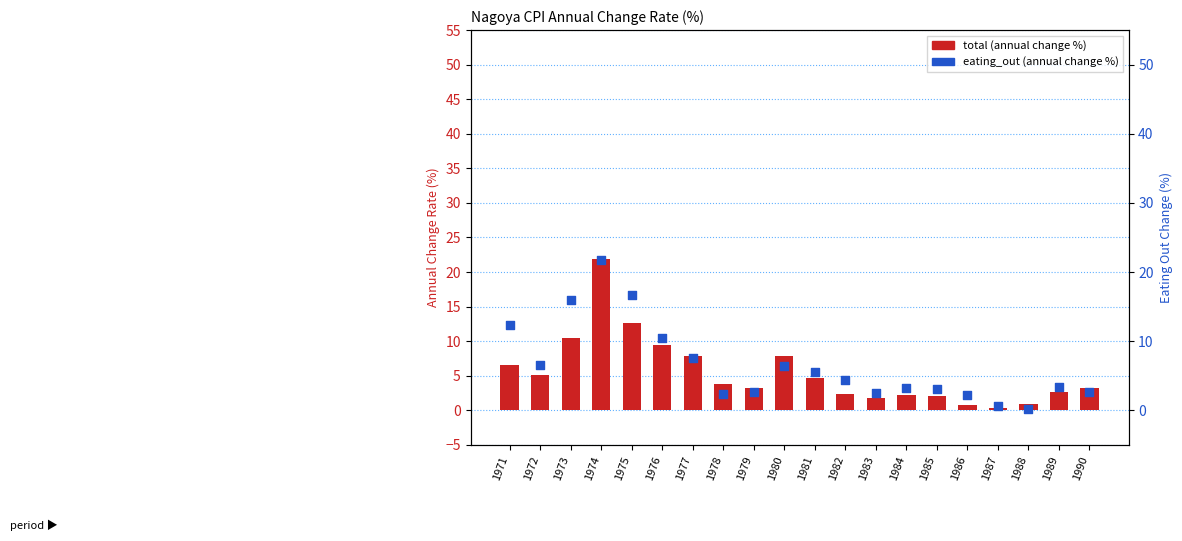

What is the total value across all series at 1977?

15.4